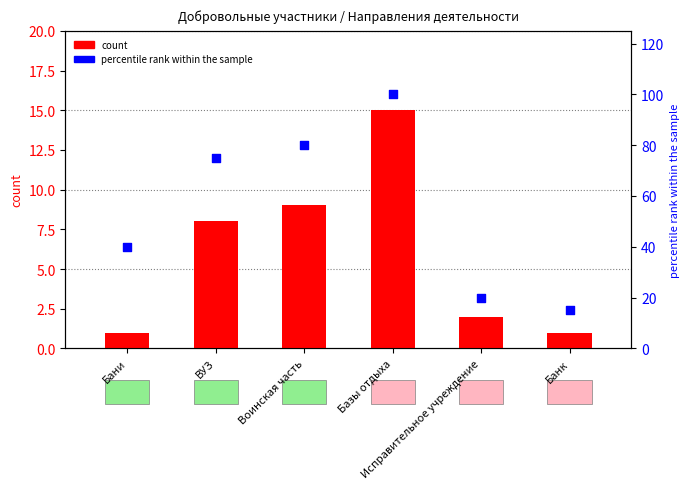

What is the total value across all series at Исправительное учреждение?

22